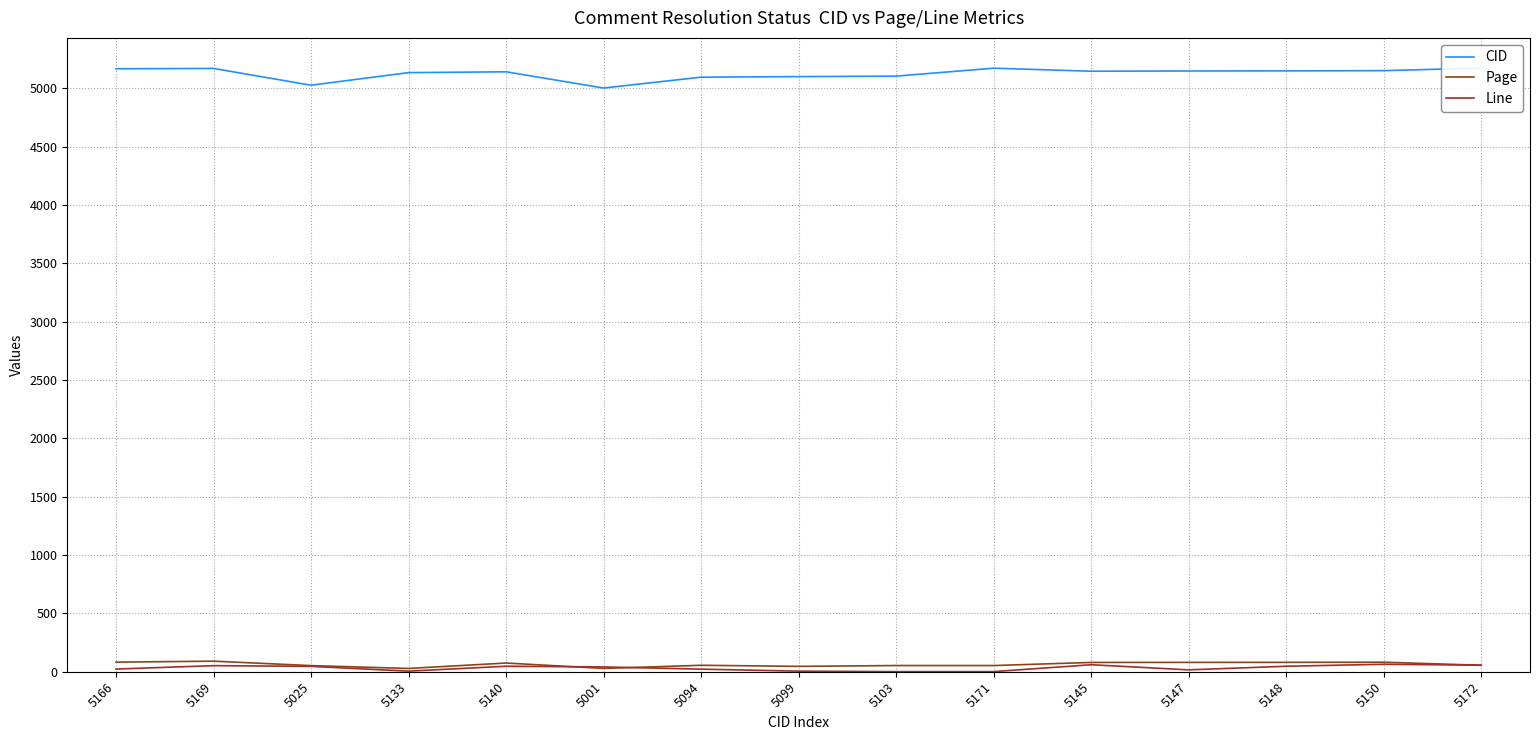

How many data points does each series have?

15